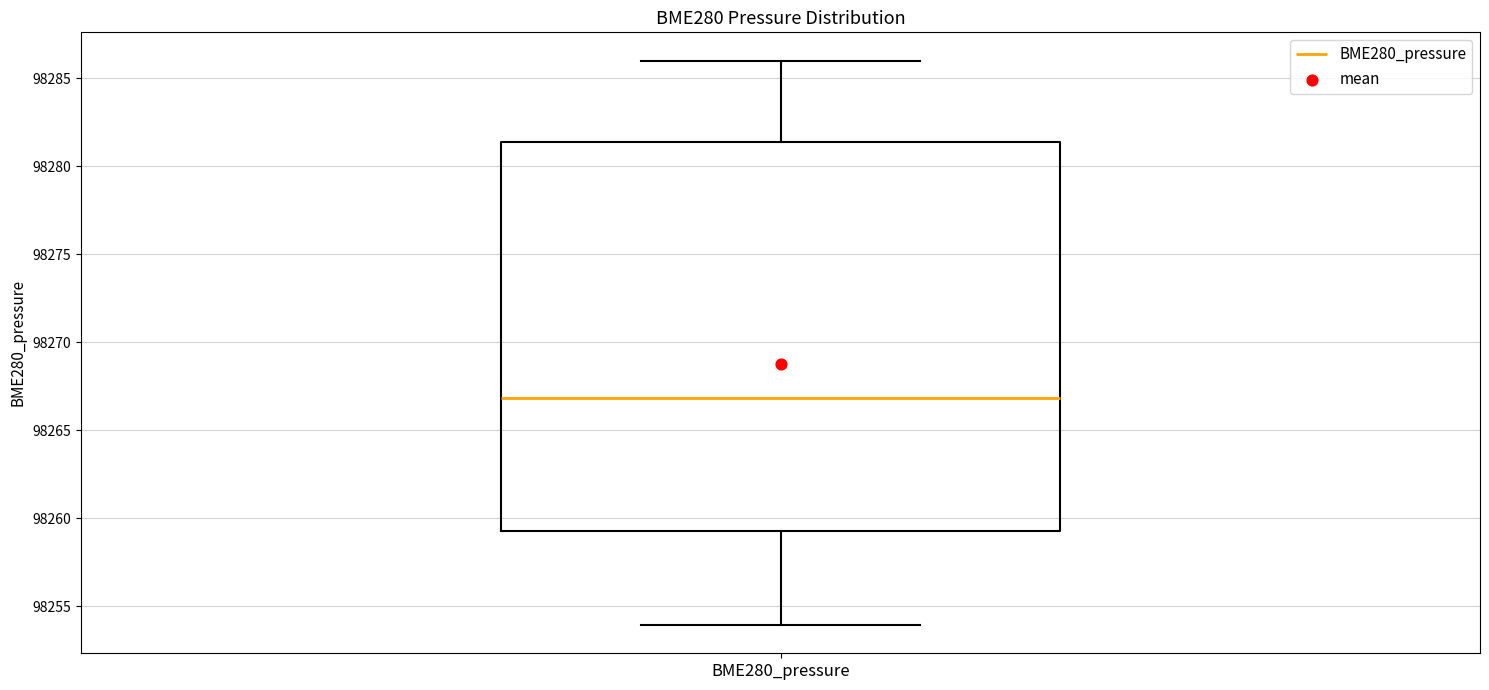

Where is the lower edge of the box for BME280_pressure on the y-axis? The values are not printed on the chart, so give them approximately, as read against the axis.

98259.5